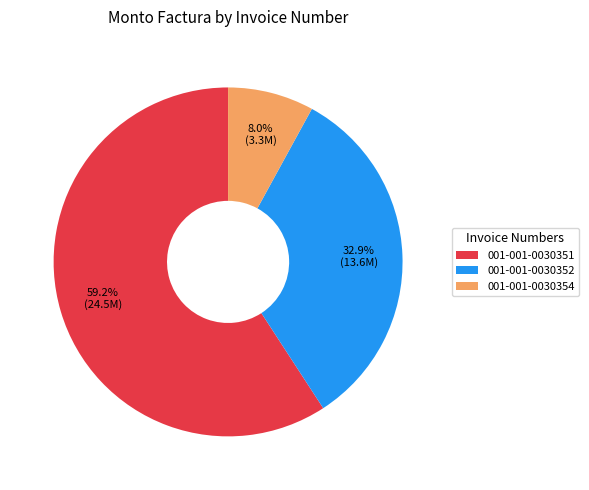

To the nearest percent, what is the average slice percentage?

33%